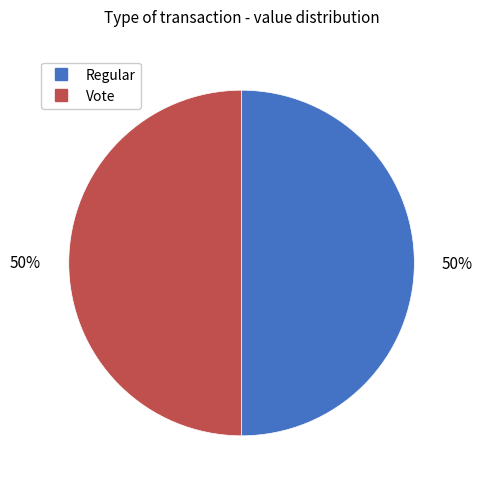

To the nearest percent, what is the combined percentage of Vote and Regular?

100%